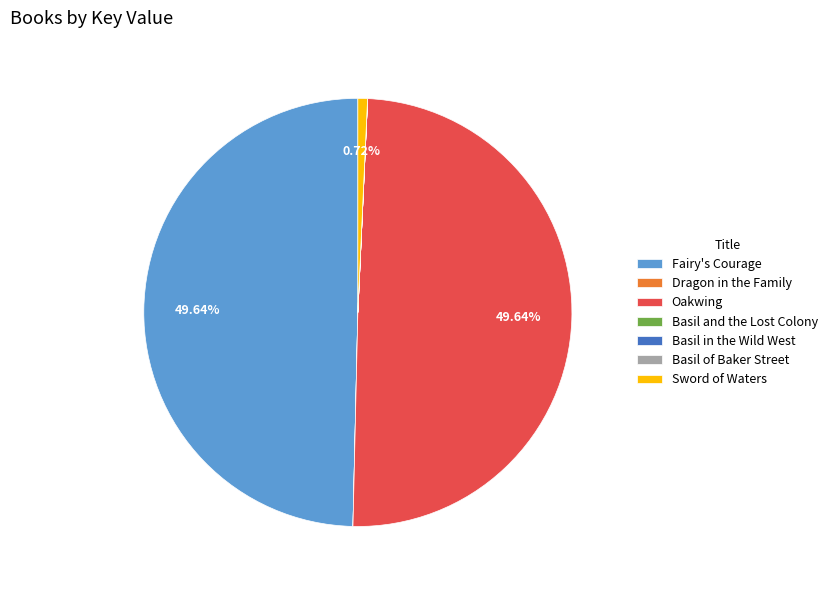

Does Fairy's Courage represent more than half of the total?

No